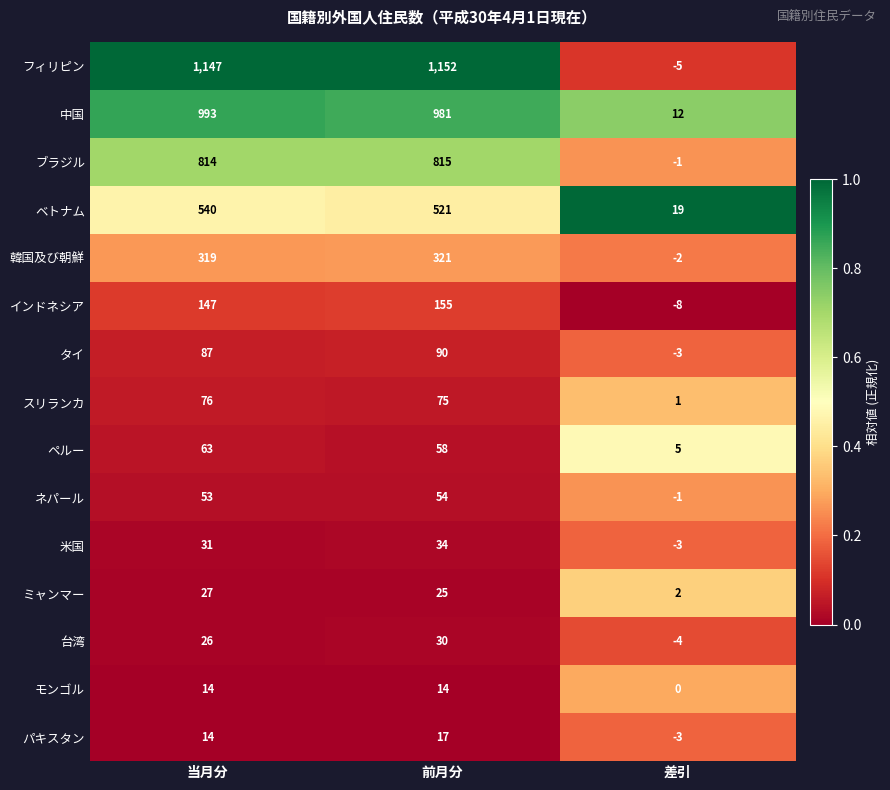

What is the average value of the ペルー series?

42